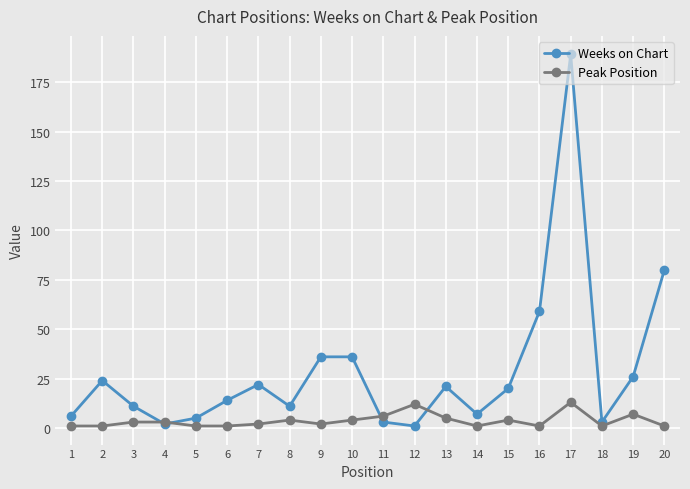

Rank the series by their maximum value, from lowest to highest.

Peak Position, Weeks on Chart